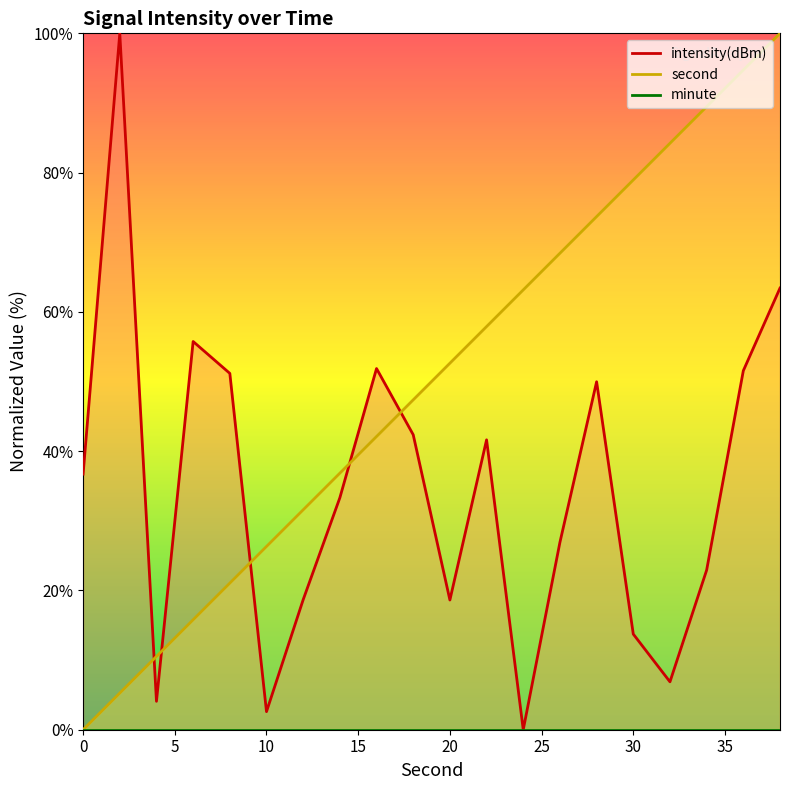

Is it true that second equals -50.5 at 0?

False